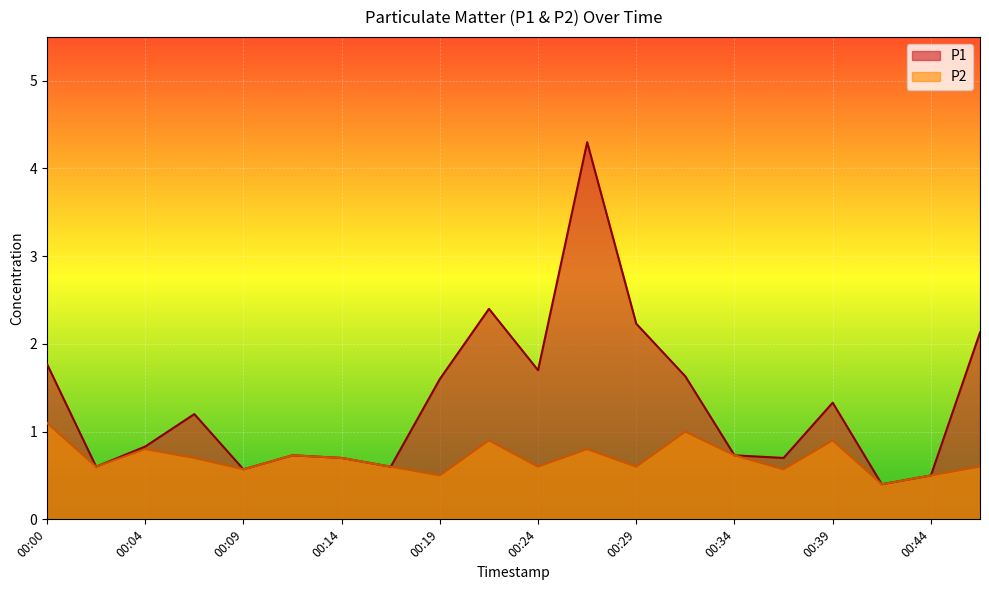

Which has a higher value, 00:00 or 00:24?

00:00